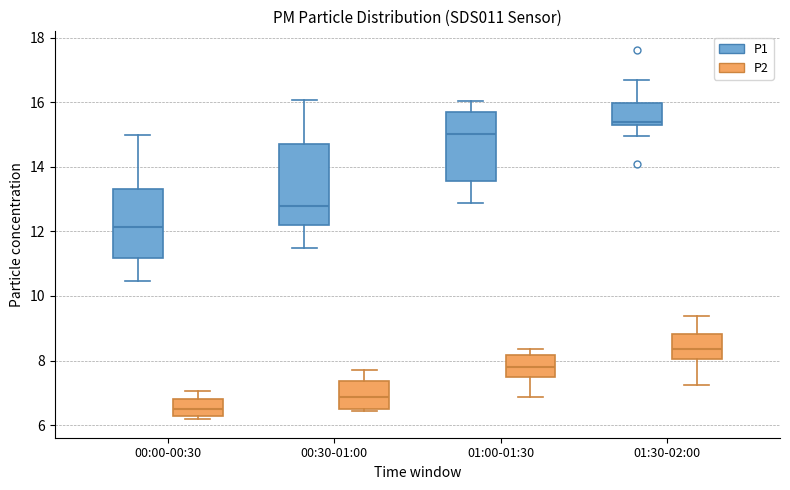

Where is the upper edge of the box for 00:30-01:00 (P1) on the y-axis? The values are not printed on the chart, so give them approximately, as read against the axis.

14.8